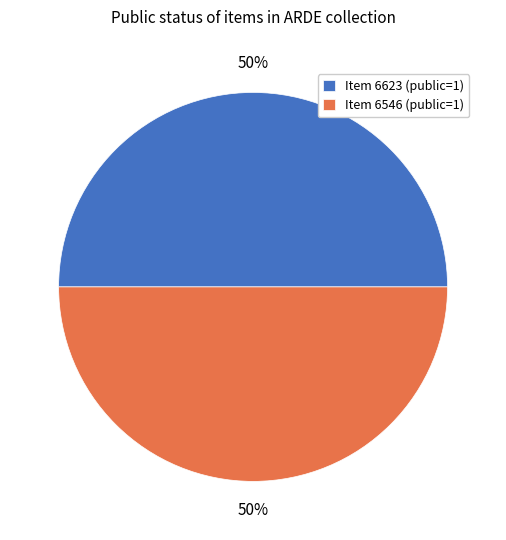

Count the number of slices in the pie.

2